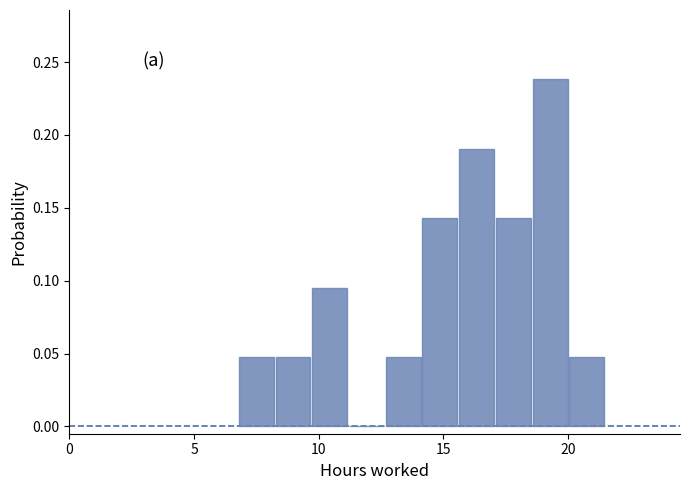

Around what value on the x-axis is the tallest bar? Give the approximate position of its centre, as read against the axis.

19.5